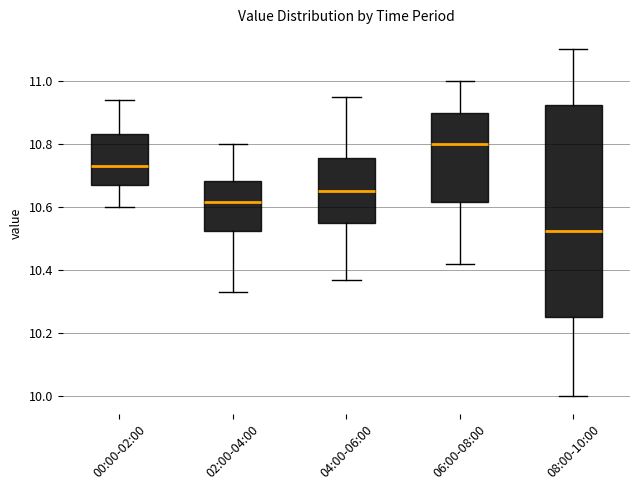

Reading left to right, read every box against the y-axis: the position of its median line, the range the box covers, and the ends of its whiskers. The values are not printed on the chart, so give them approximately, as read against the axis.

00:00-02:00: median 10.74, box 10.68 to 10.84, whiskers 10.60 to 10.94
02:00-04:00: median 10.62, box 10.52 to 10.68, whiskers 10.34 to 10.80
04:00-06:00: median 10.66, box 10.56 to 10.76, whiskers 10.38 to 10.96
06:00-08:00: median 10.80, box 10.62 to 10.90, whiskers 10.42 to 11.00
08:00-10:00: median 10.52, box 10.26 to 10.92, whiskers 10.00 to 11.10